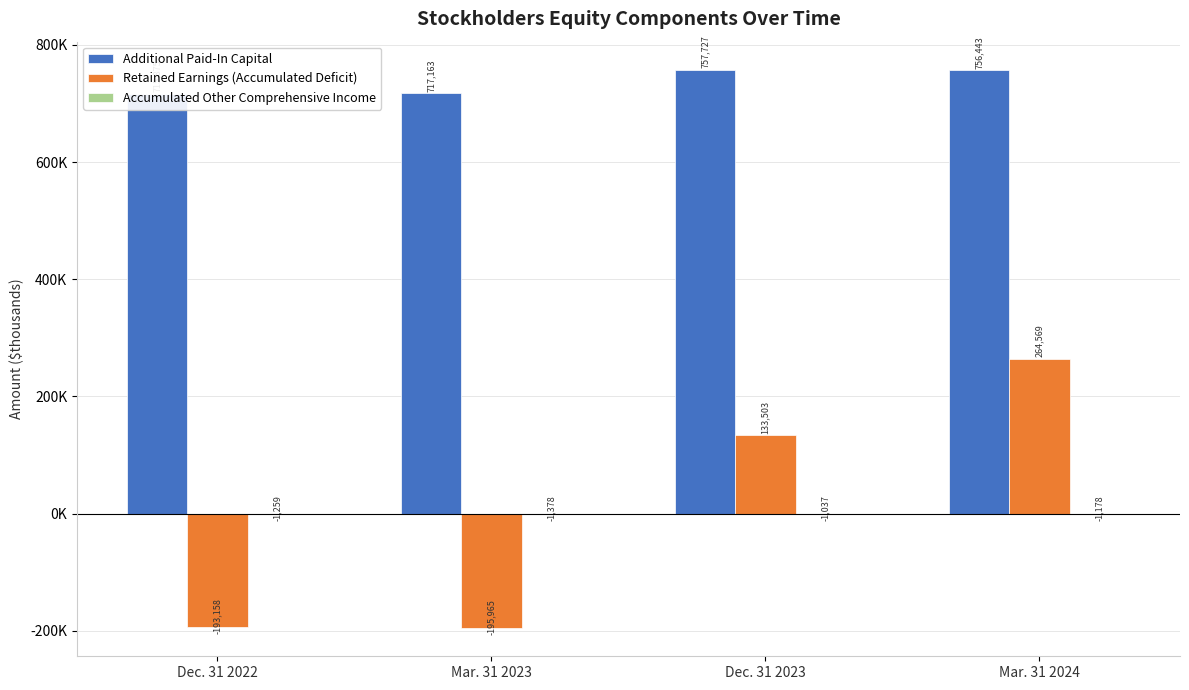

Reading left to right, what are all the values shown in this chart?

Additional Paid-In Capital: Dec. 31 2022=715875	Mar. 31 2023=717163	Dec. 31 2023=757727	Mar. 31 2024=756443
Retained Earnings (Accumulated Deficit): Dec. 31 2022=-193158	Mar. 31 2023=-195965	Dec. 31 2023=133503	Mar. 31 2024=264569
Accumulated Other Comprehensive Income: Dec. 31 2022=-1259	Mar. 31 2023=-1378	Dec. 31 2023=-1037	Mar. 31 2024=-1178